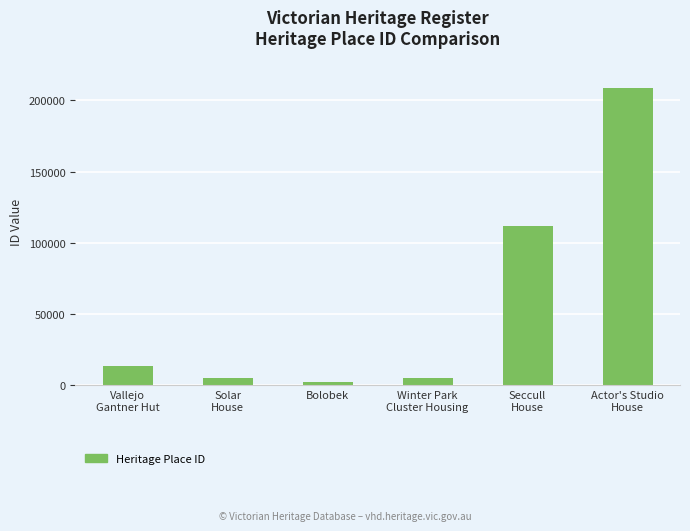

What is the sum of all values?

346740